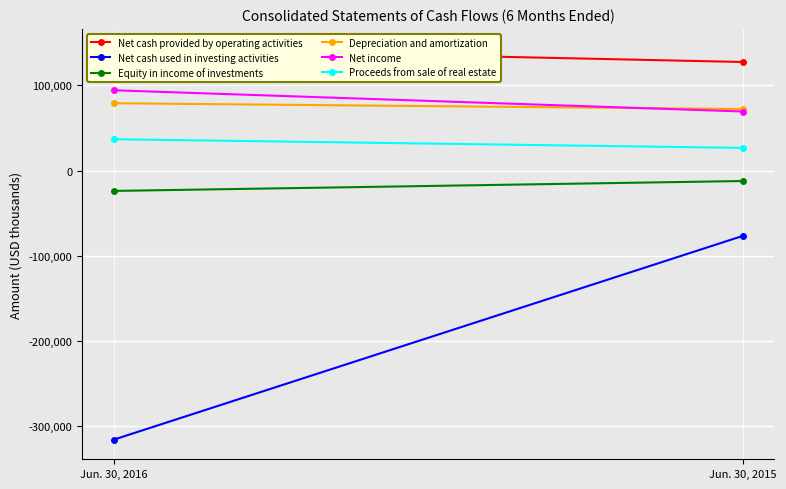

List the series in order of their peak value, highest first.

Net cash provided by operating activities, Net income, Depreciation and amortization, Proceeds from sale of real estate, Equity in income of investments, Net cash used in investing activities